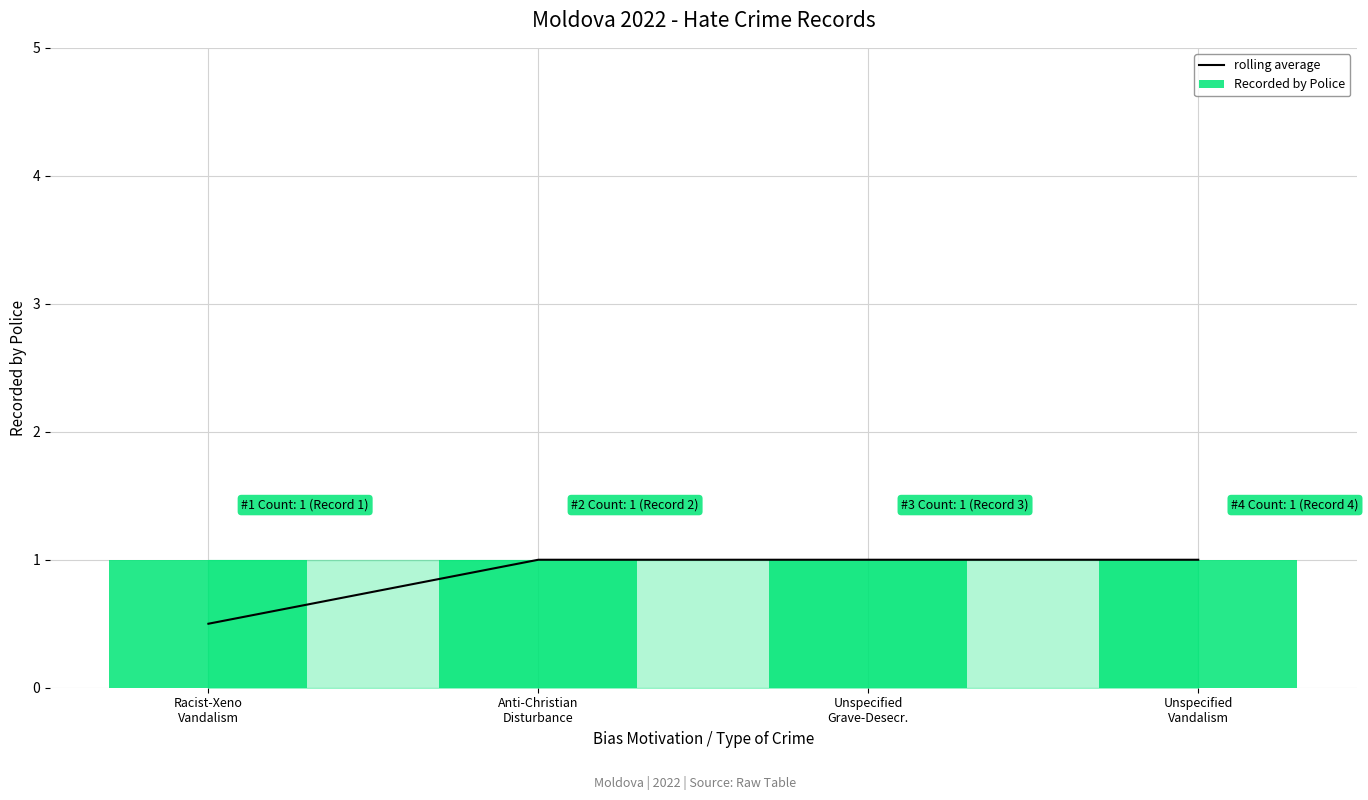

Rank the series by their average value, from lowest to highest.

rolling average, Recorded by Police